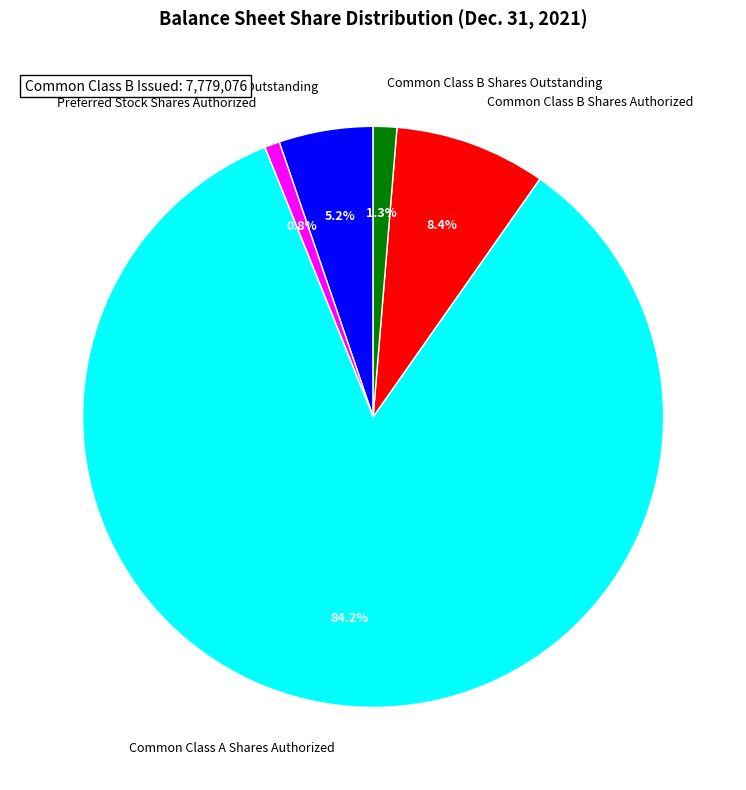

What percentage is NOT represented by Preferred Stock Shares Authorized?

99.2%